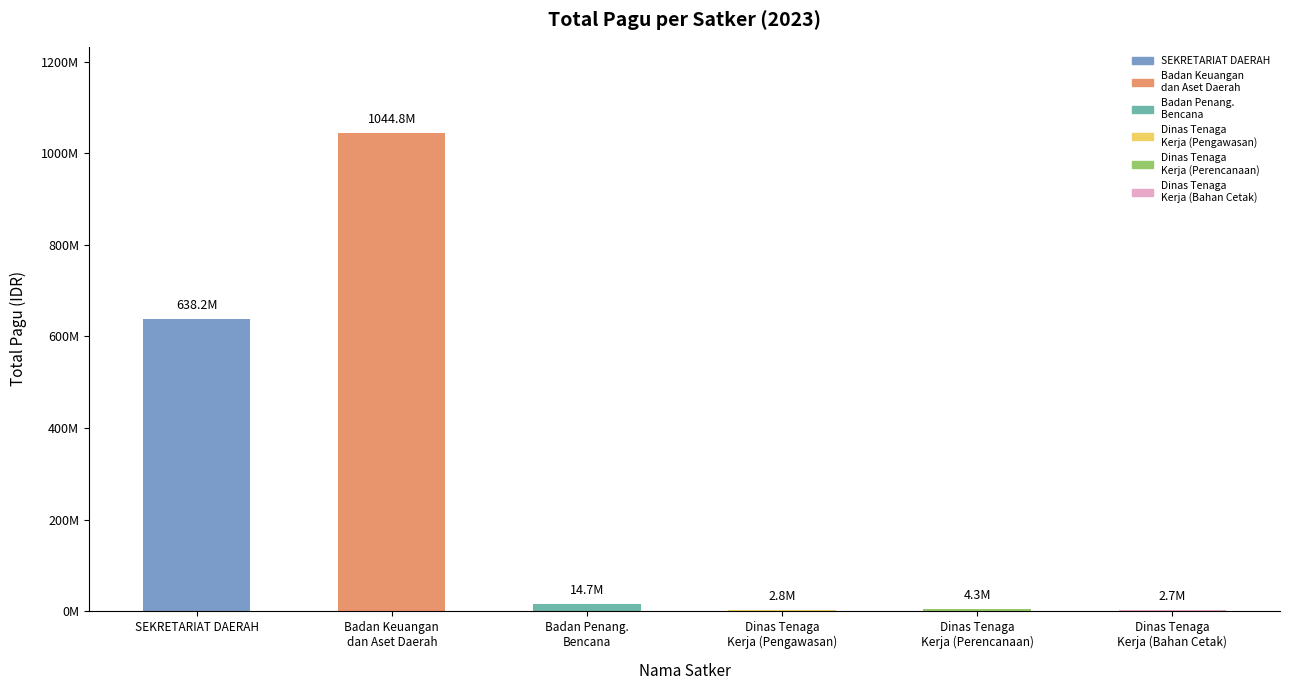

Are the bars horizontal?

No